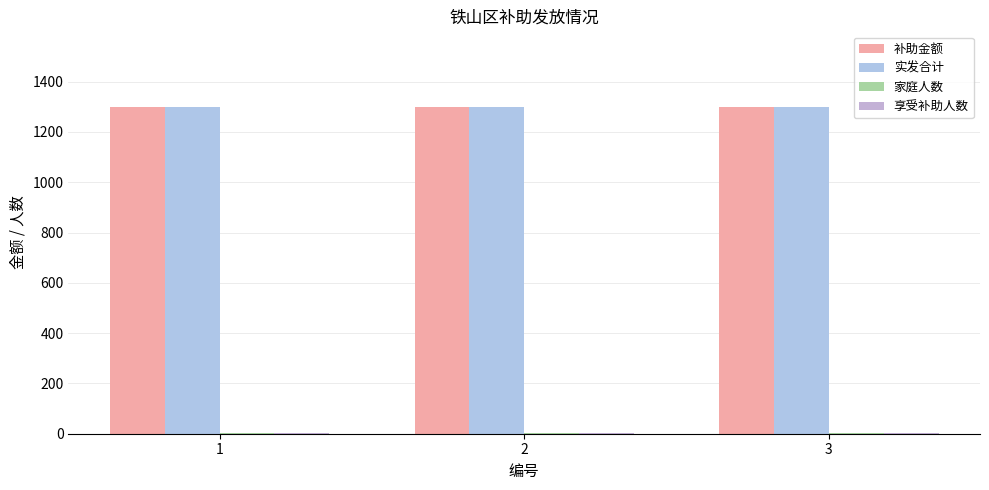

Count the number of categories in the chart.

3